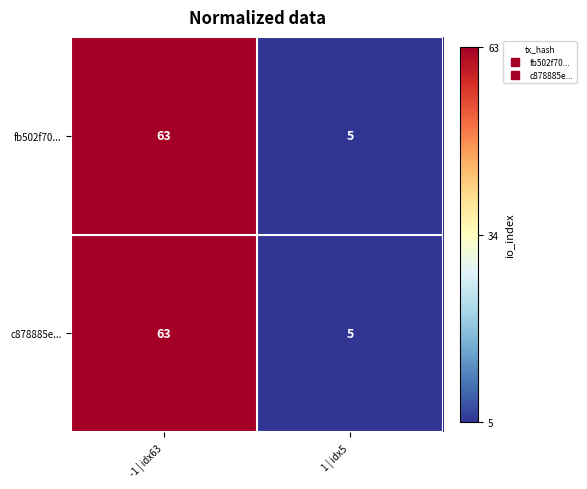

How many values in the c878885e... series are below 63?

1